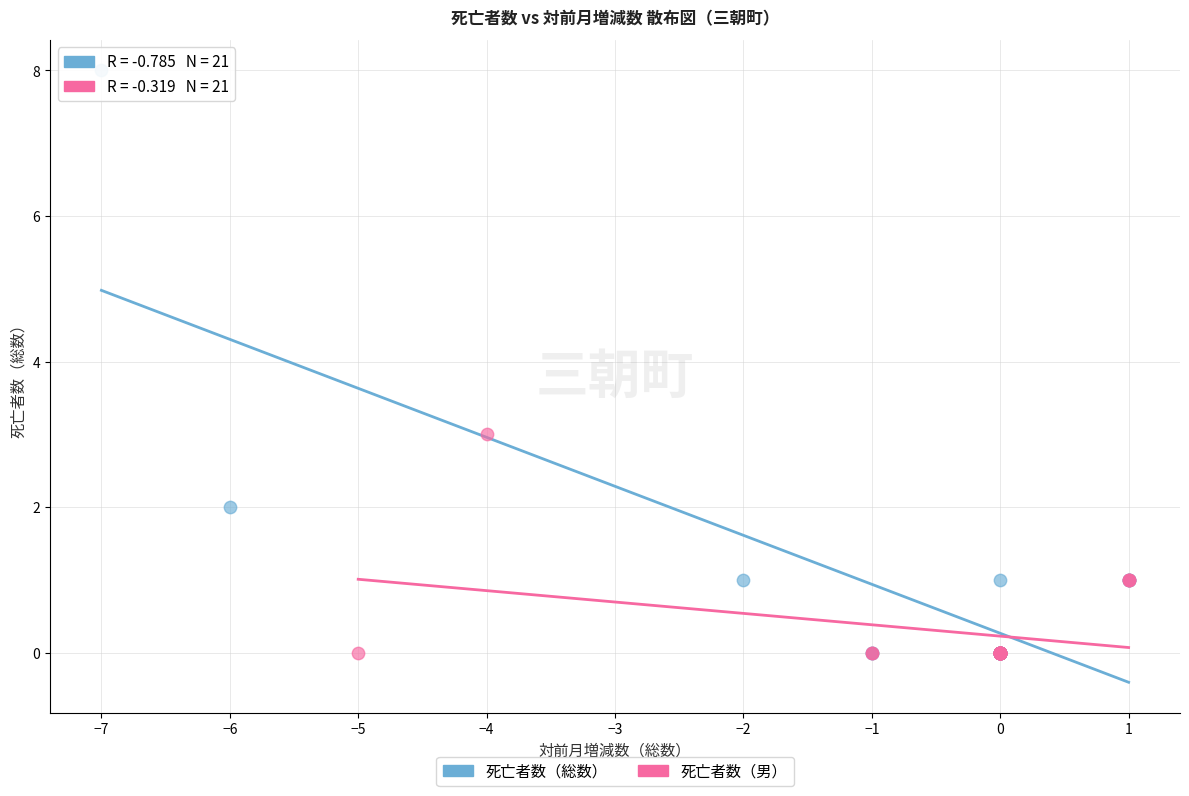

Which series contains the highest Y value?

死亡者数（総数）